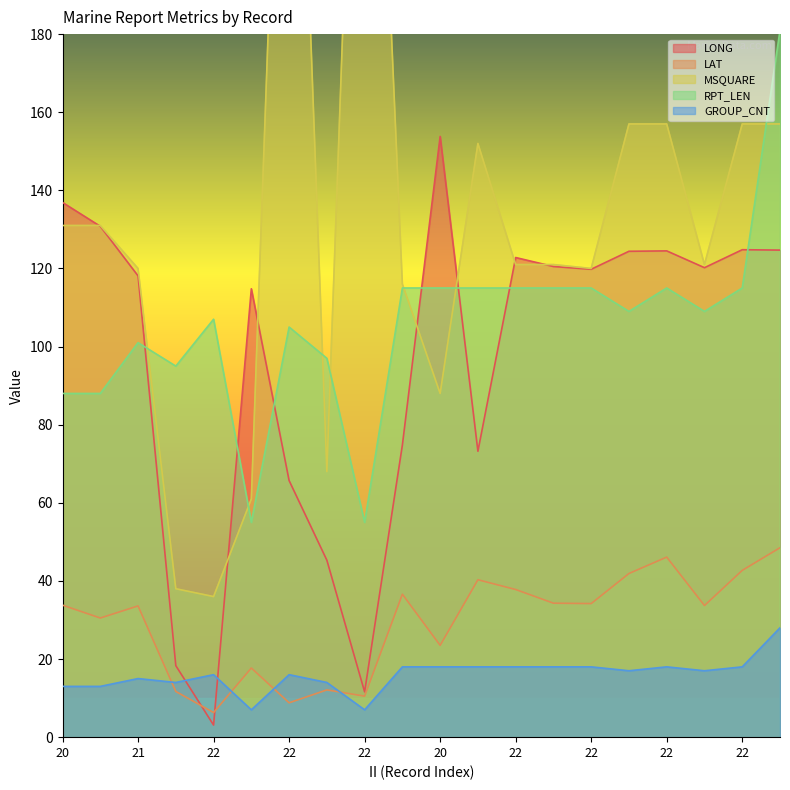

Reading right to left, extract all data points from this chart.

LONG: 124.7	124.8	120.2	124.5	124.4	119.8	120.5	122.8	73.2	153.8	74.8	11.6	45.3	65.7	114.8	3.1	18.3	118.1	130.8	136.9
LAT: 48.5	42.7	33.7	46.1	41.9	34.2	34.3	37.8	40.3	23.5	36.6	10.5	12.1	8.8	17.7	6.3	11.7	33.6	30.5	33.8
MSQUARE: 157.0	157.0	121.0	157.0	157.0	120.0	121.0	121.0	152.0	88.0	116.0	337.0	68.0	329.0	61.0	36.0	38.0	120.0	131.0	131.0
RPT_LEN: 181.0	115.0	109.0	115.0	109.0	115.0	115.0	115.0	115.0	115.0	115.0	55.0	97.0	105.0	55.0	107.0	95.0	101.0	88.0	88.0
GROUP_CNT: 28.0	18.0	17.0	18.0	17.0	18.0	18.0	18.0	18.0	18.0	18.0	7.0	14.0	16.0	7.0	16.0	14.0	15.0	13.0	13.0